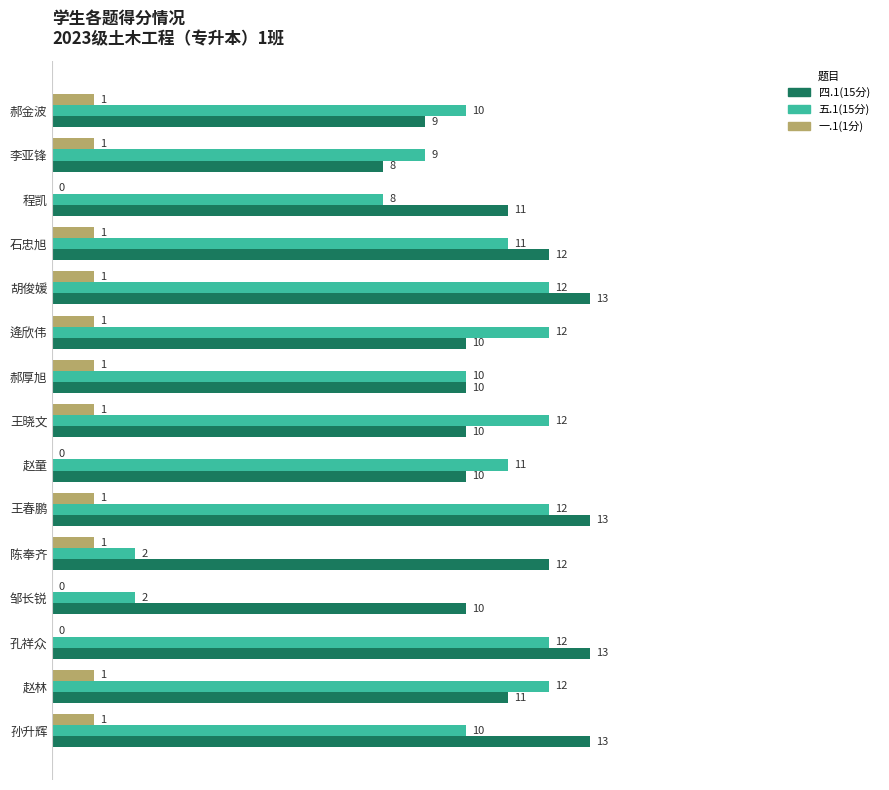

Which series has the largest range (max minus min)?

五.1(15分)